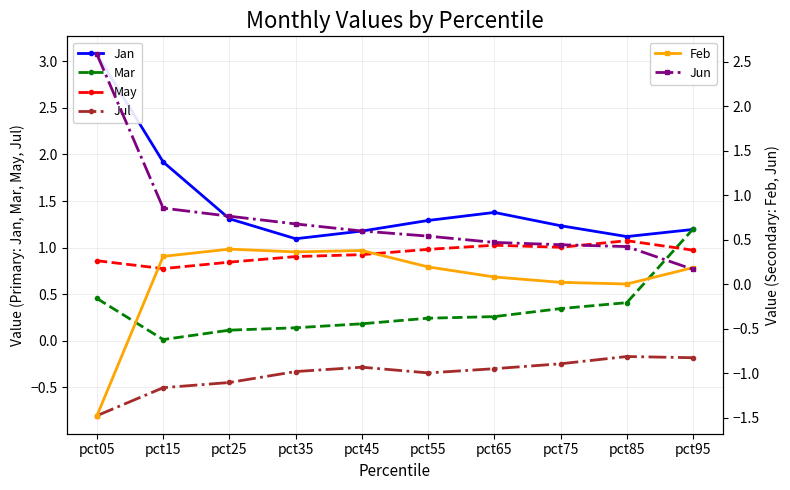

How many distinct data groups are displayed?

6